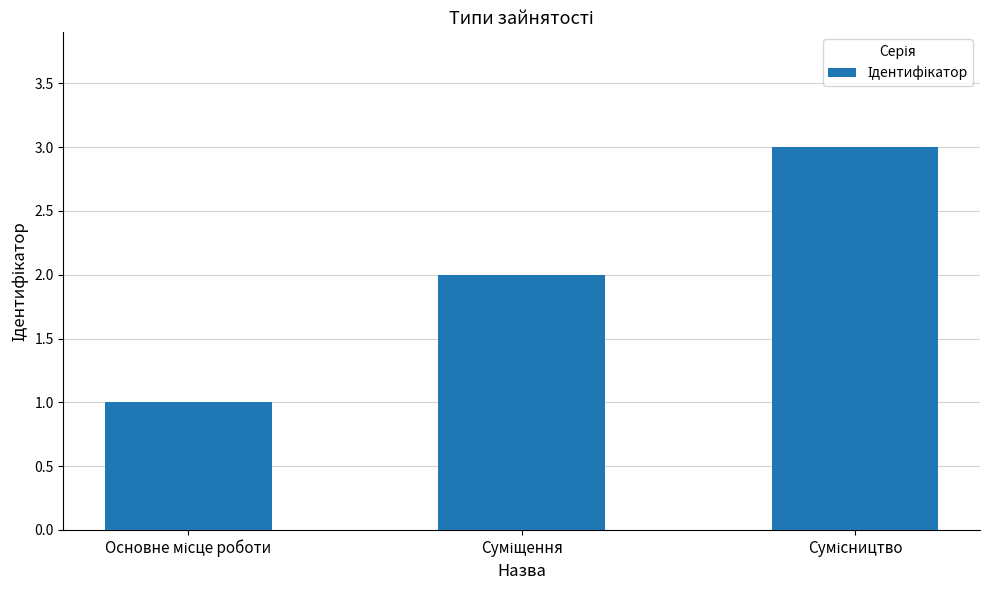

What is the maximum value shown in the chart?

3